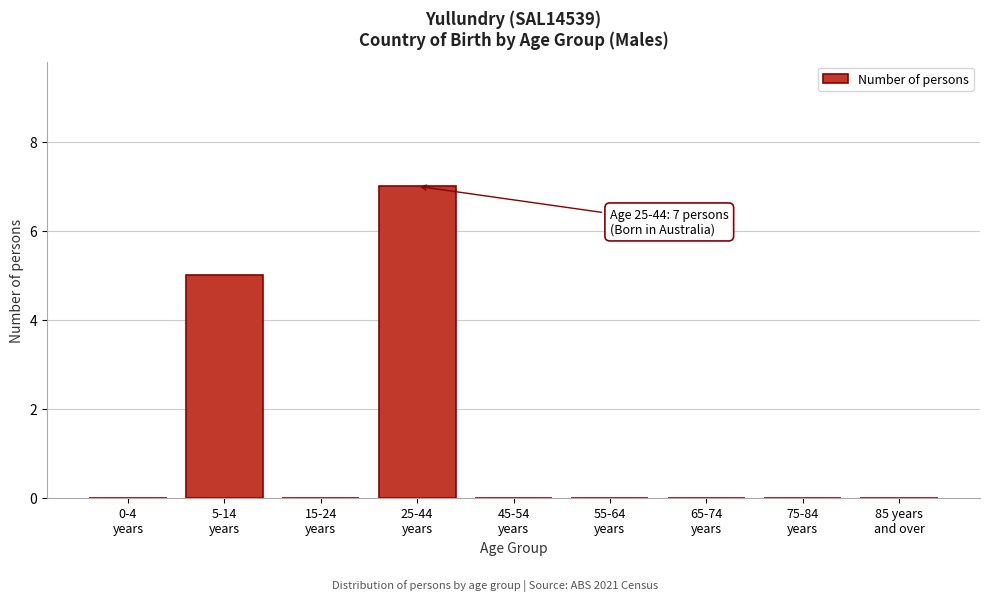

What is the greatest value displayed?

7